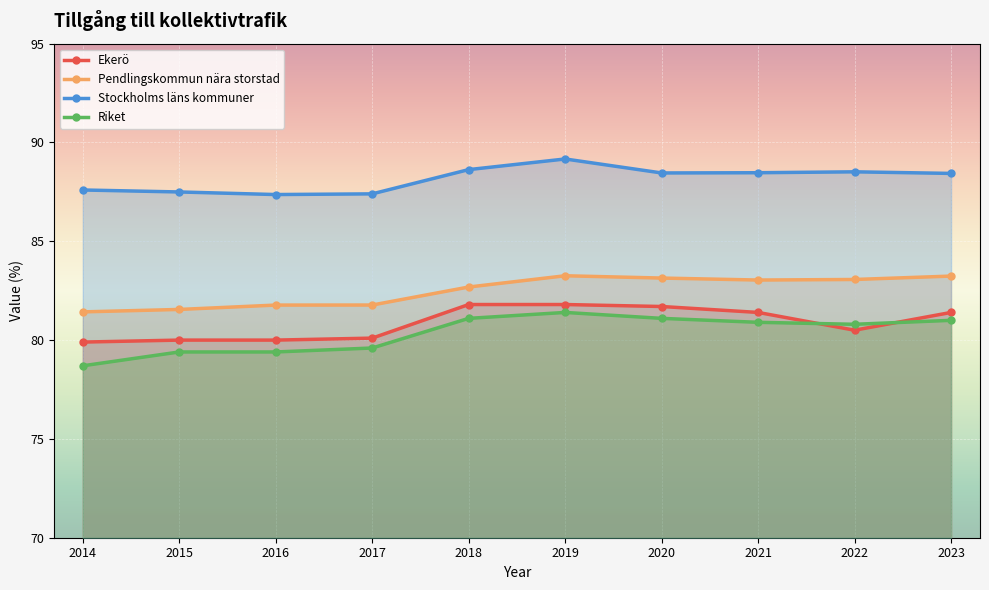

Is the value of Ekerö at 2023 greater than the value of Pendlingskommun nära storstad at 2023?

No